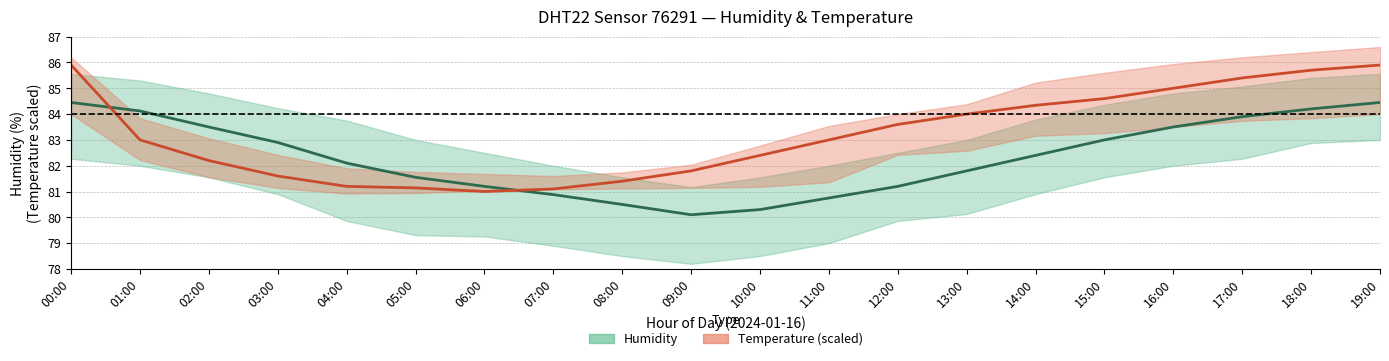

Rank the series by their average value, from lowest to highest.

Humidity (mean), Temperature (mean)